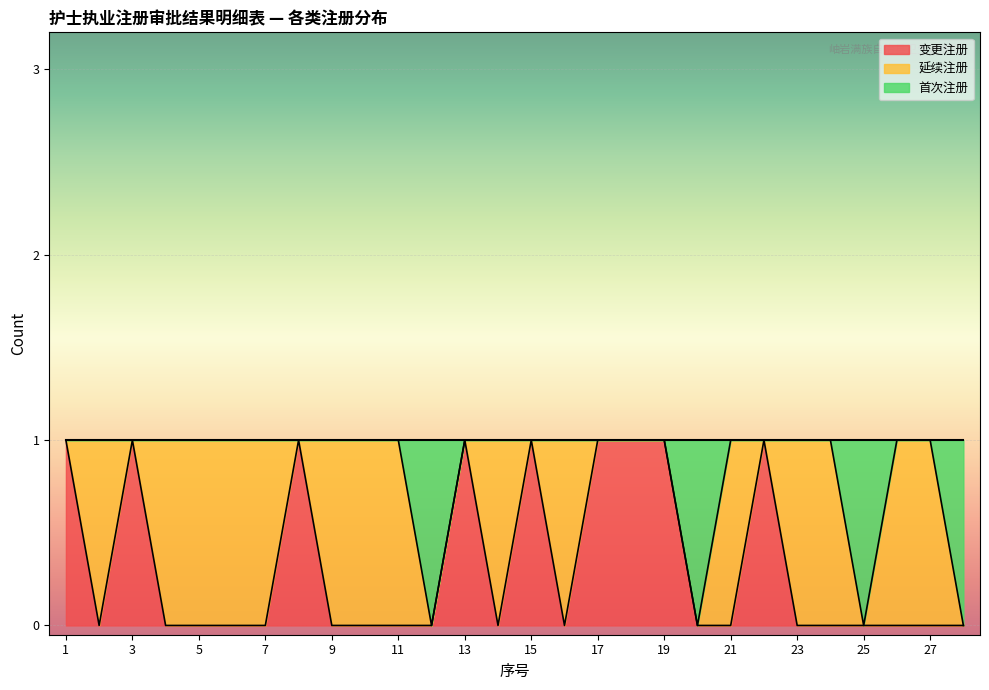

What are all the series names shown in the legend?

变更注册, 延续注册, 首次注册